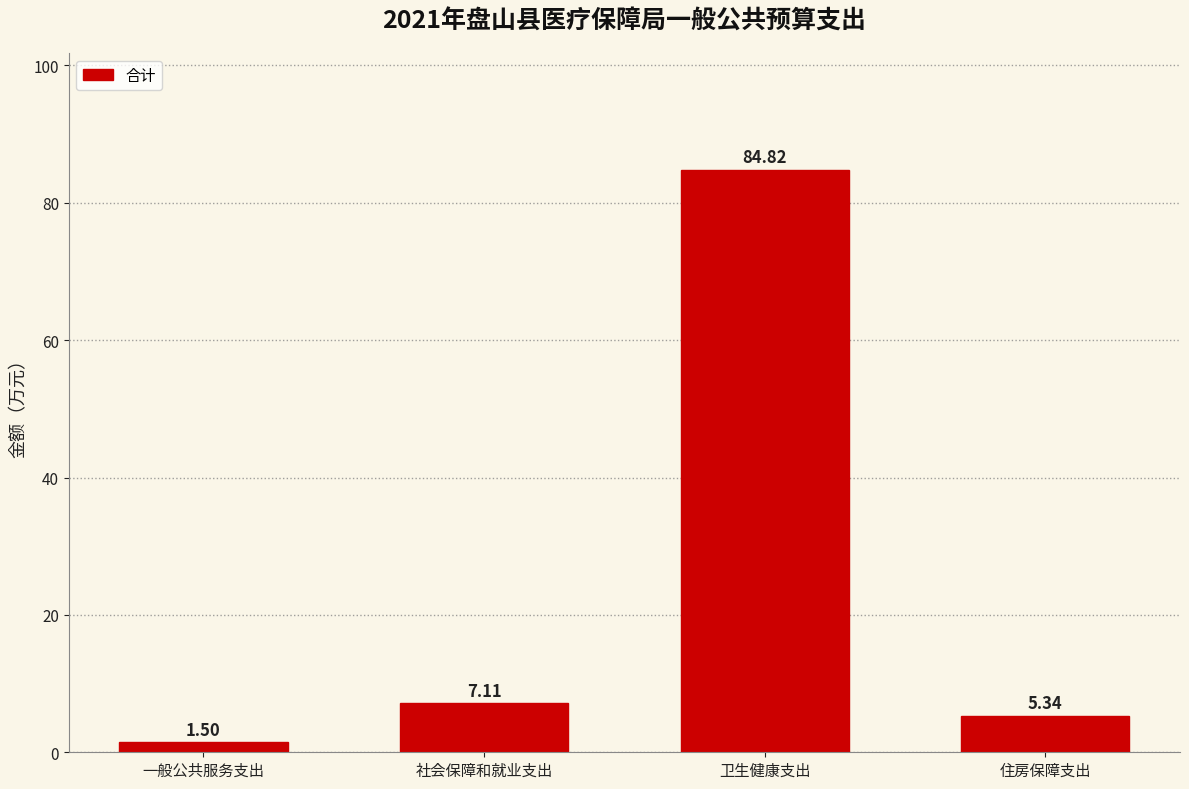

Between 社会保障和就业支出 and 住房保障支出, which is larger?

社会保障和就业支出